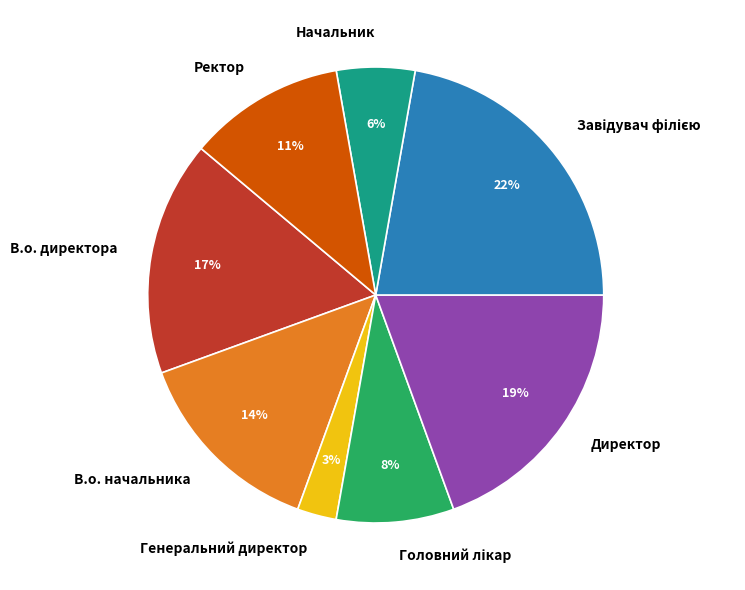

Is the sum of Генеральний директор and В.о. директора greater than half?

No